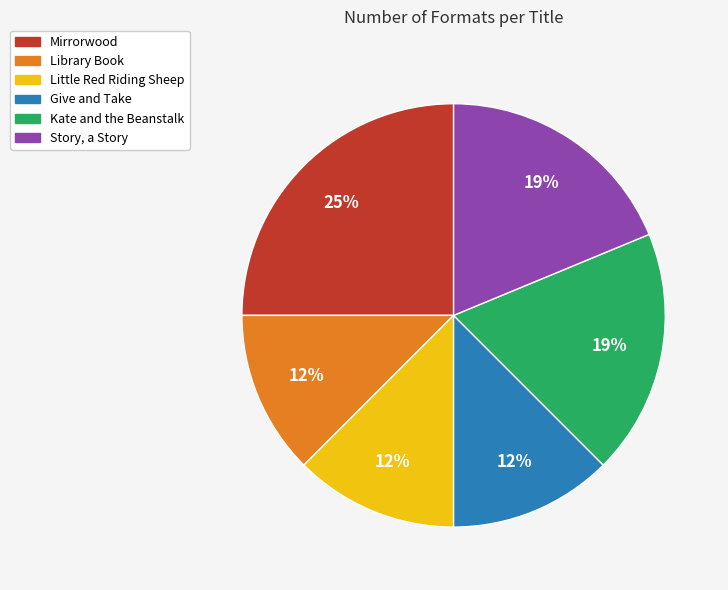

Which slice is the largest?

Mirrorwood